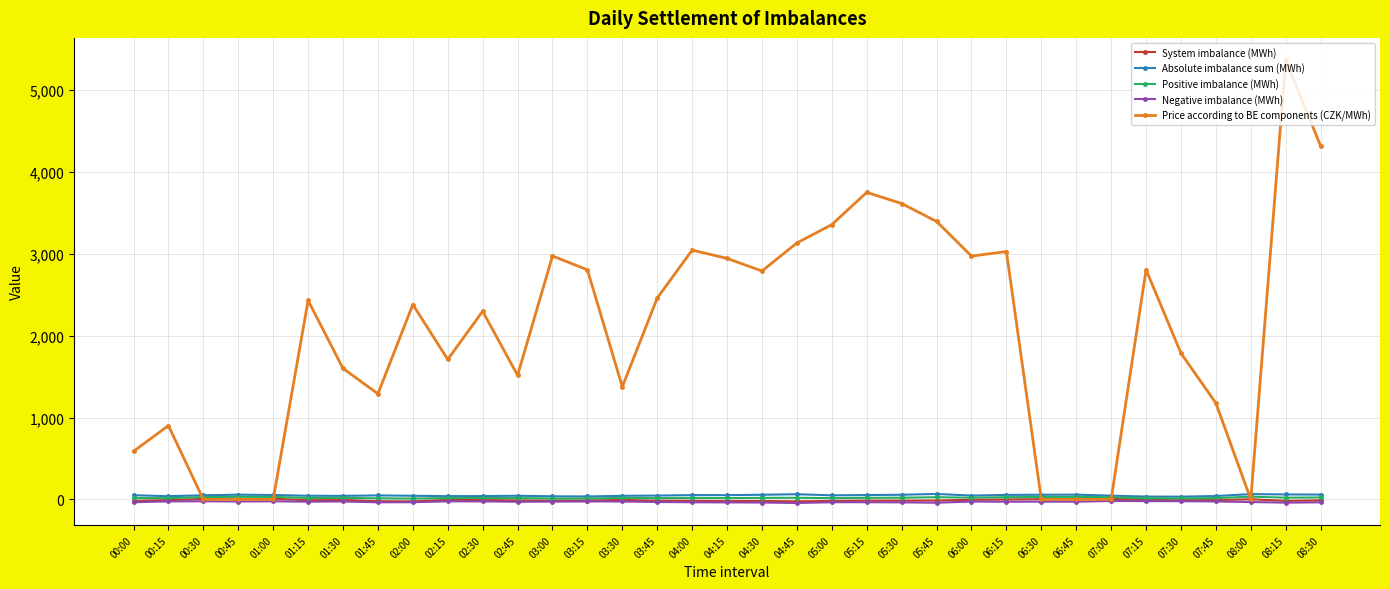

How many data points in Positive imbalance (MWh) are above 18?

19